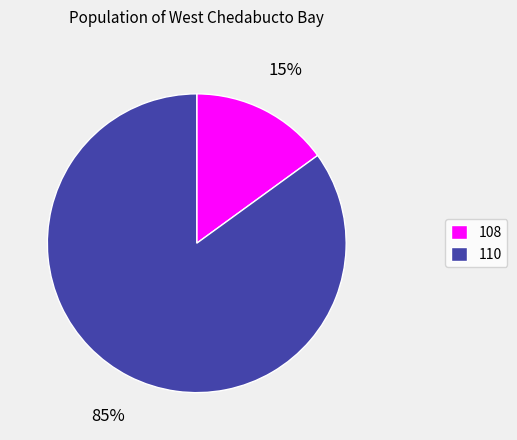

Which category has the biggest portion of the pie?

110